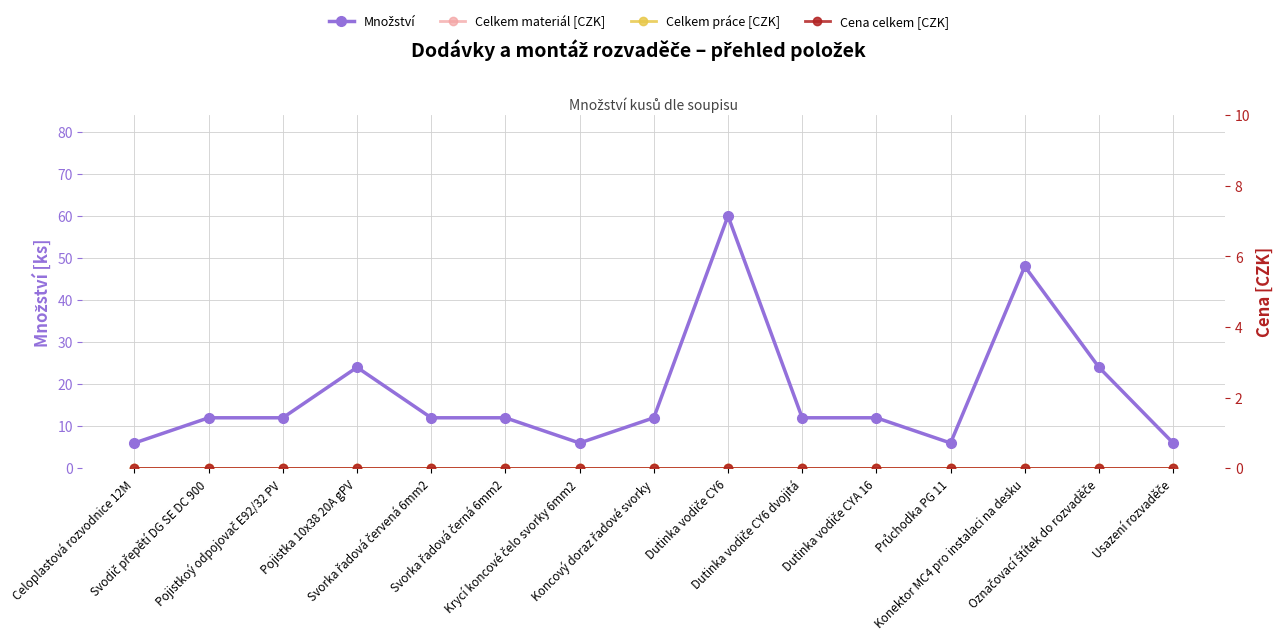

True or false: Celkem práce [CZK] and Množství cross at least once.

False